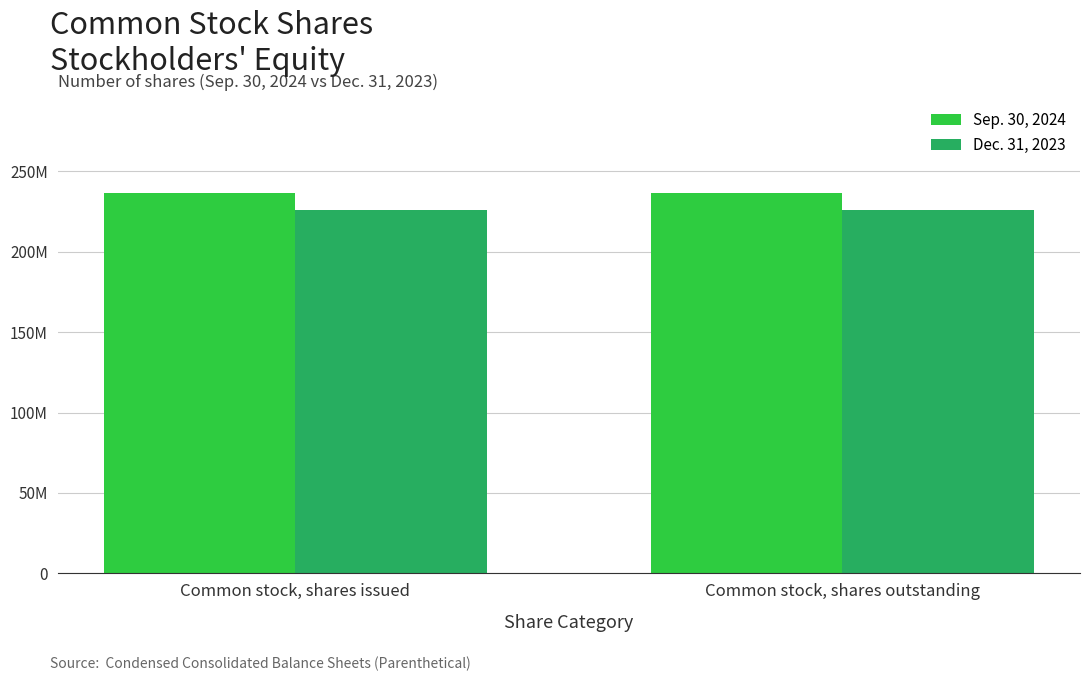

Does the chart contain stacked bars?

No